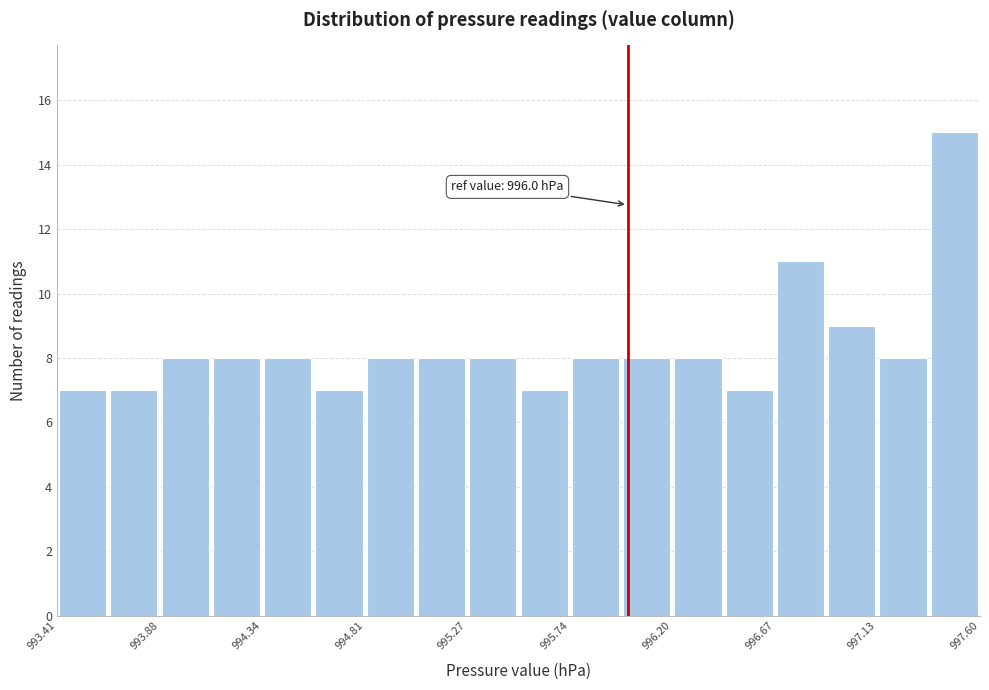

Over which range of the x-axis is the bar tallest?

997.35 to 997.60